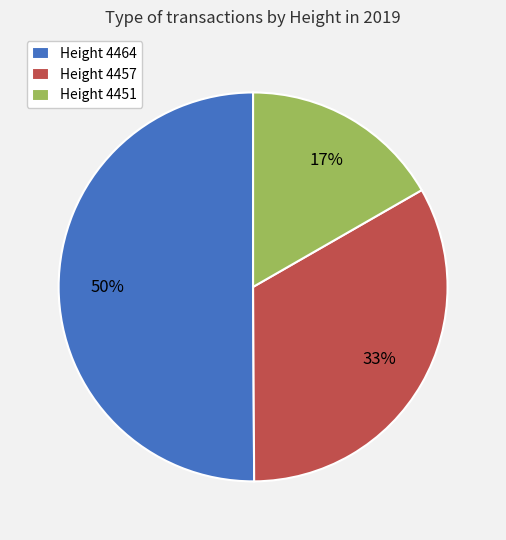

To the nearest percent, what is the combined percentage of Height 4464 and Height 4451?

67%